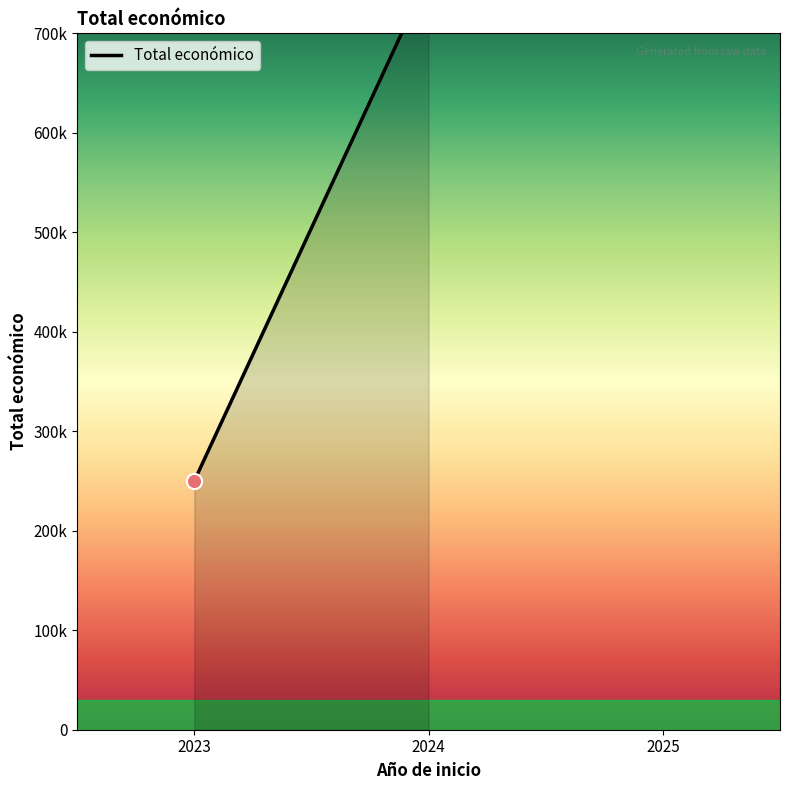

Between 2023 and 2024, which is larger?

2024